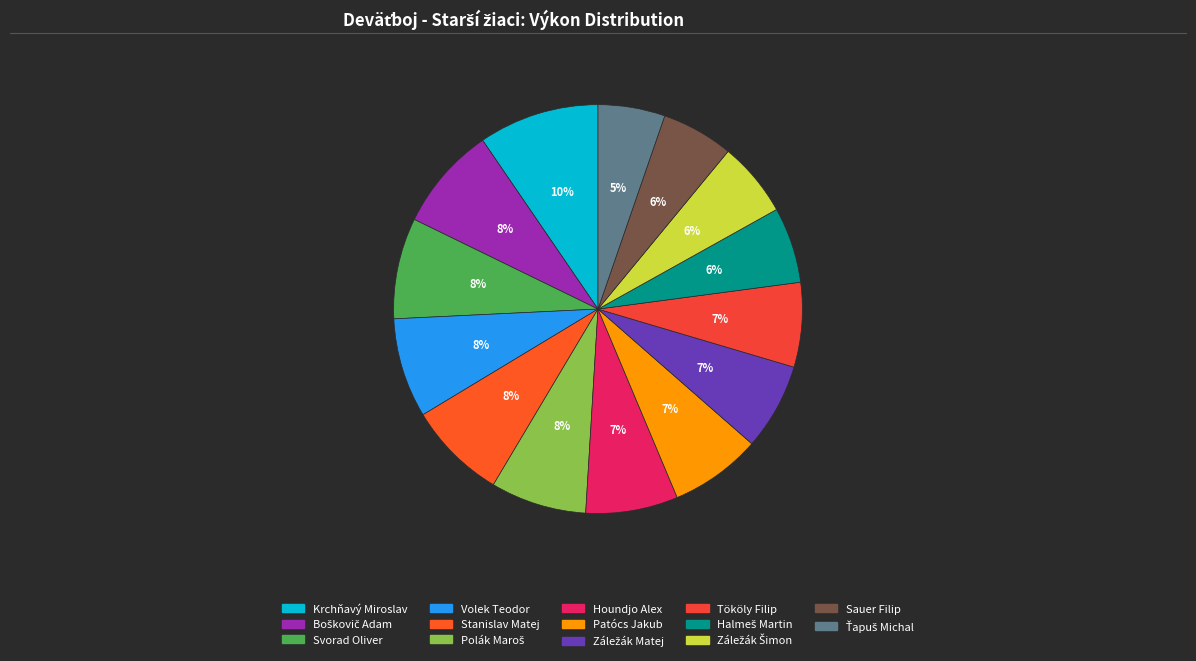

How many slices are in this pie chart?

14